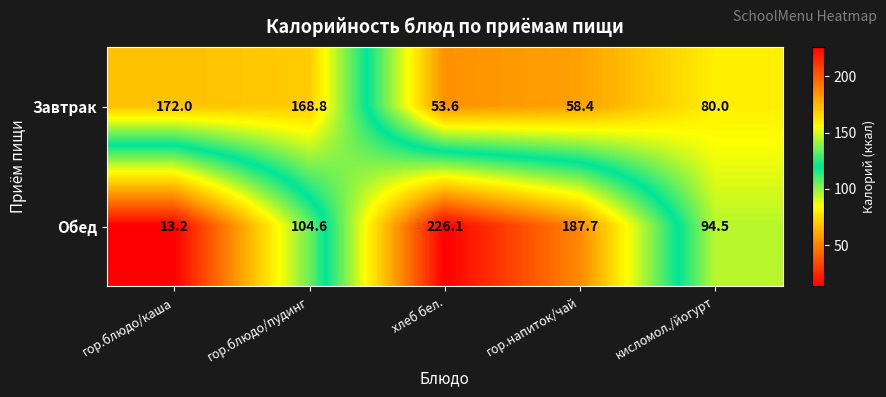

What is the average value of the Обед series?

125.2